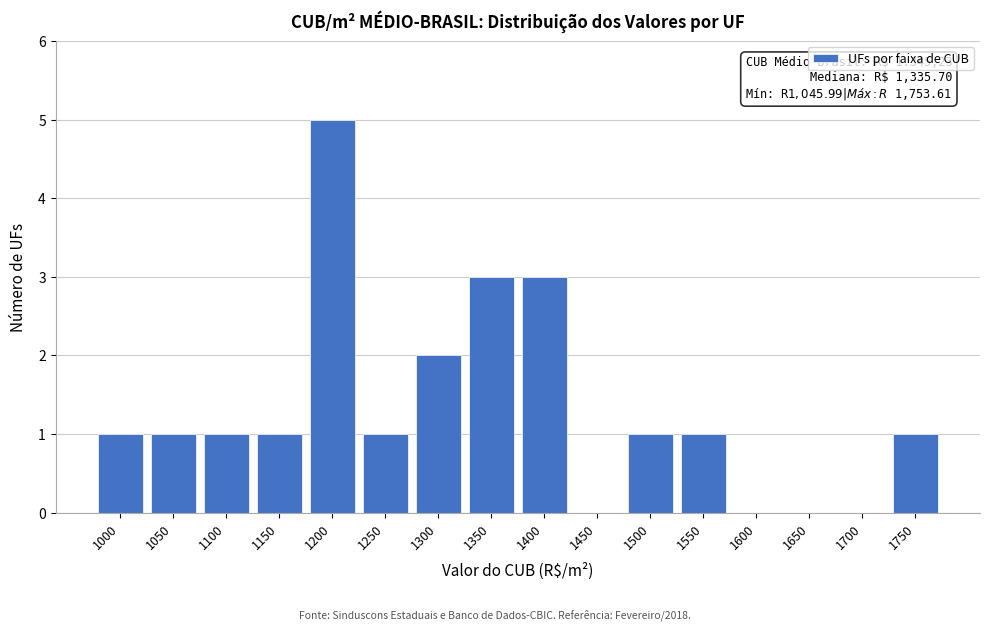

Reading right to left, what are all the values shown in this chart?

1750=1	1700=0	1650=0	1600=0	1550=1	1500=1	1450=0	1400=3	1350=3	1300=2	1250=1	1200=5	1150=1	1100=1	1050=1	1000=1